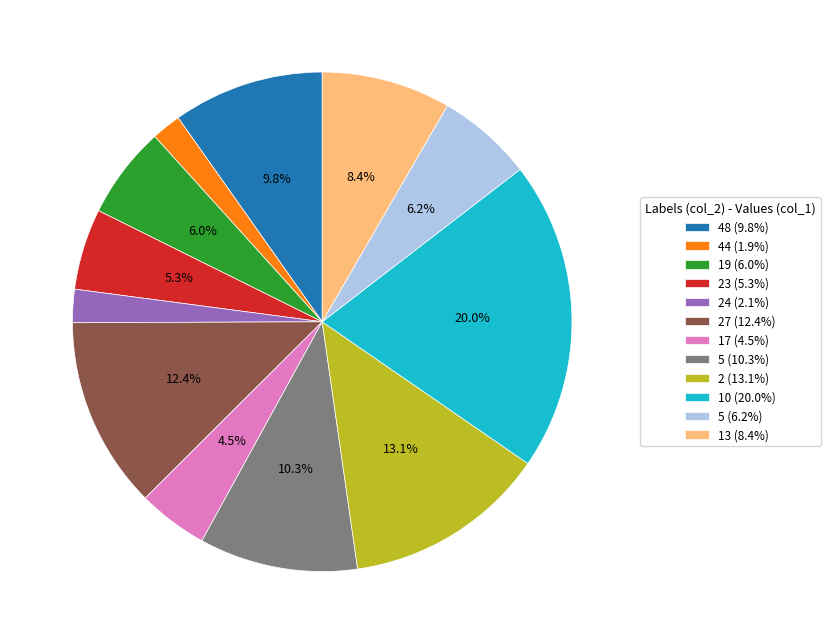

Between 48 (9.8%) and 23 (5.3%), which is larger?

48 (9.8%)